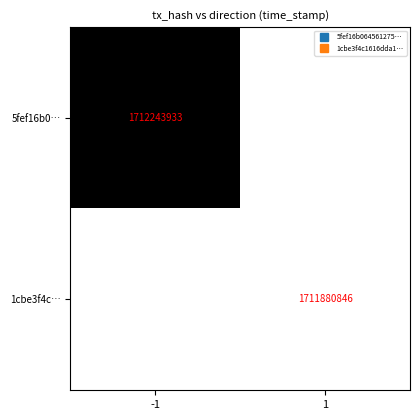

Rank the categories by 5fef16b0… value from lowest to highest.

-1, 1